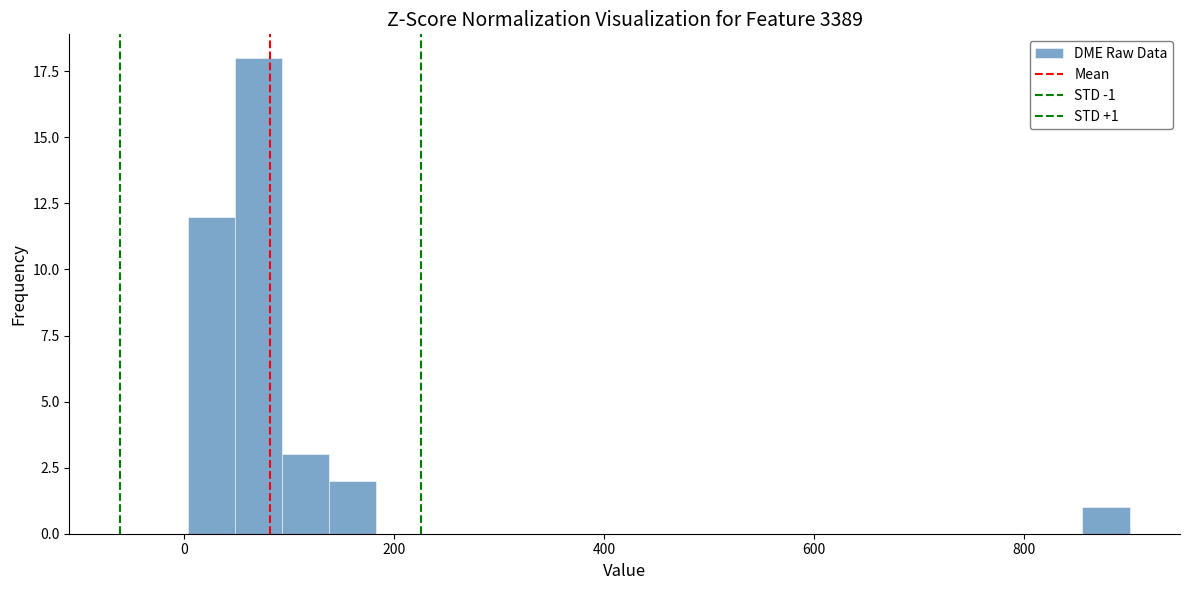

Around what value on the x-axis is the tallest bar? Give the approximate position of its centre, as read against the axis.

80